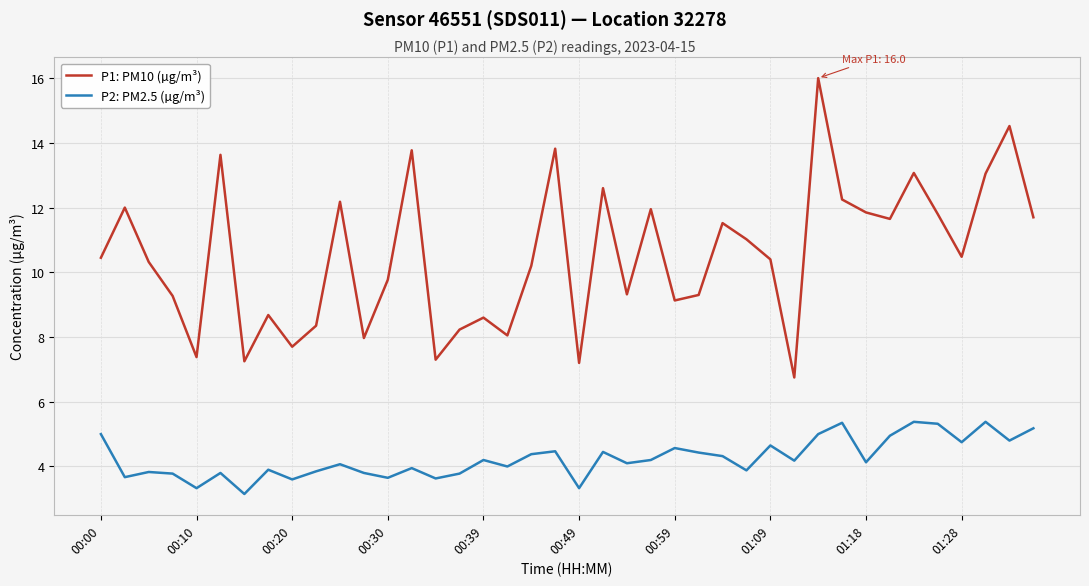

What is the greatest value displayed?

16.0